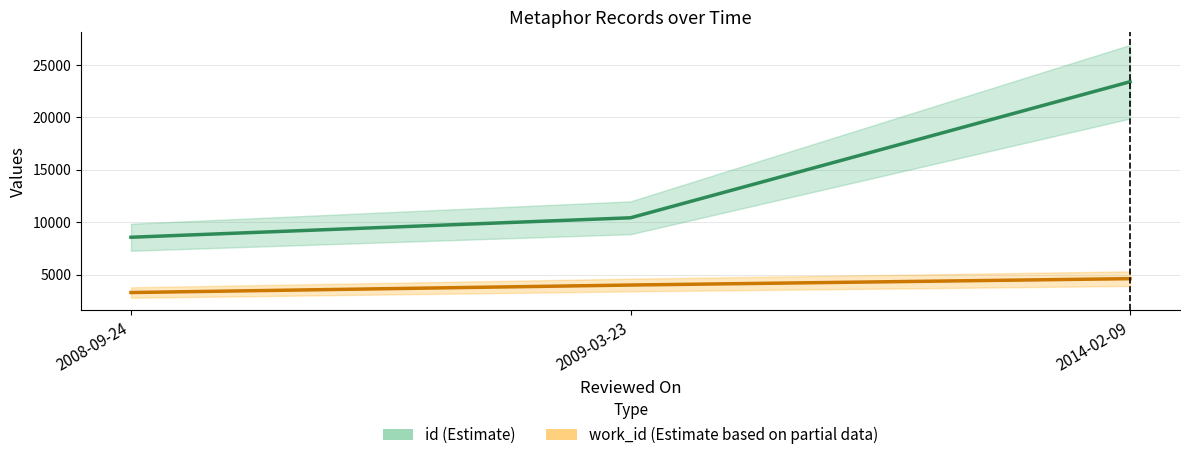

What is the label of the 1st point from the left?

2008-09-24